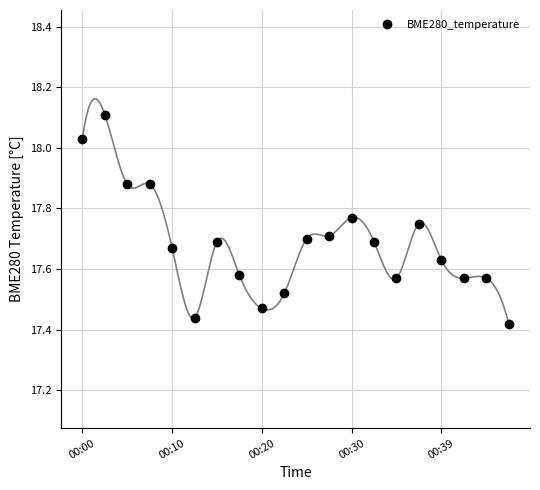

What is the highest value of the BME280_temperature series?

18.1